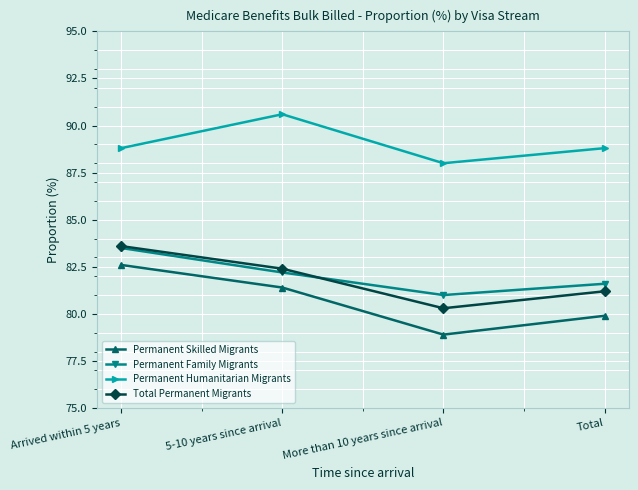

How many interior local valleys does the Permanent Humanitarian Migrants series have?

1